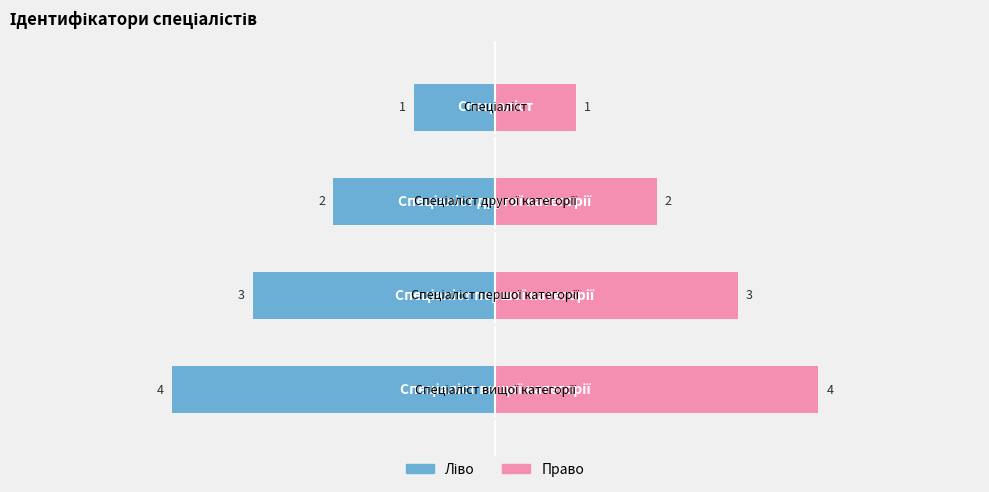

Count the number of values greater than 3.

1